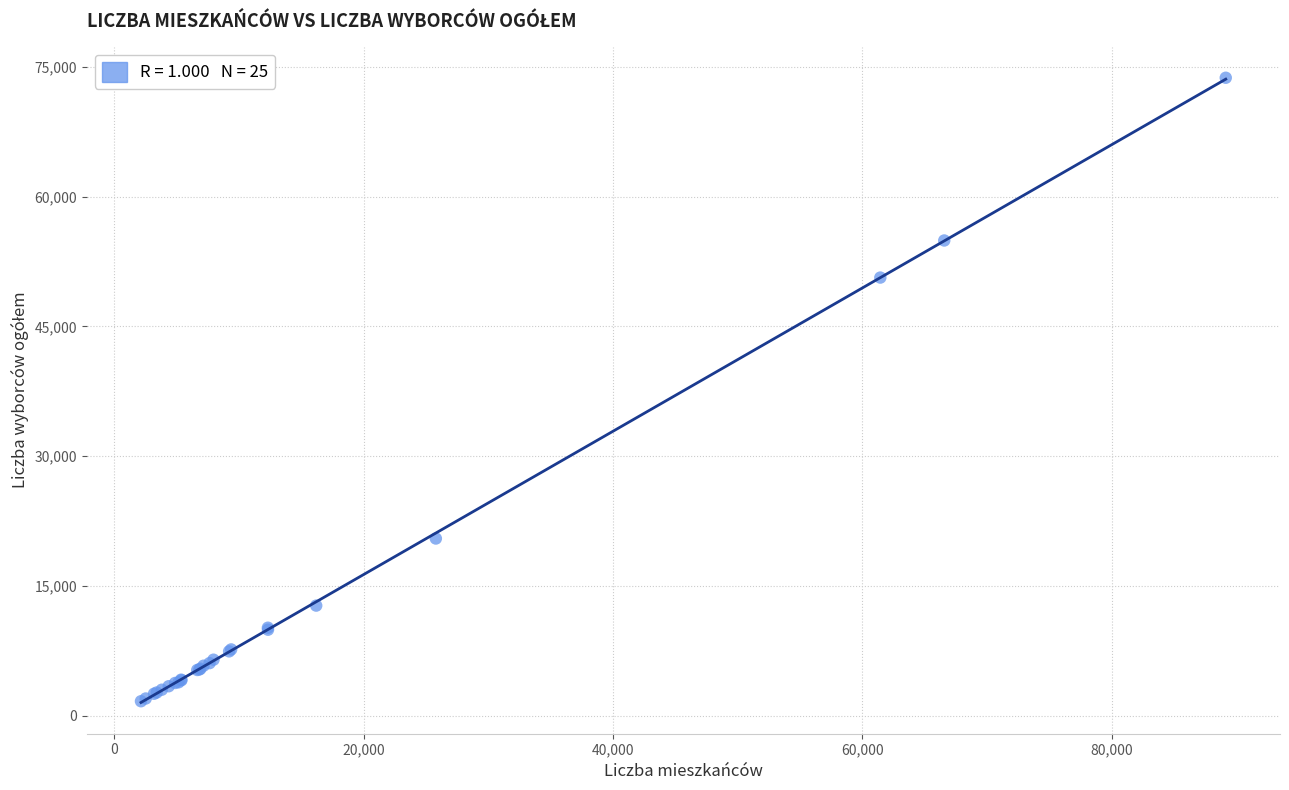

What Y value in the scatter plot is closest to 37713?

50648